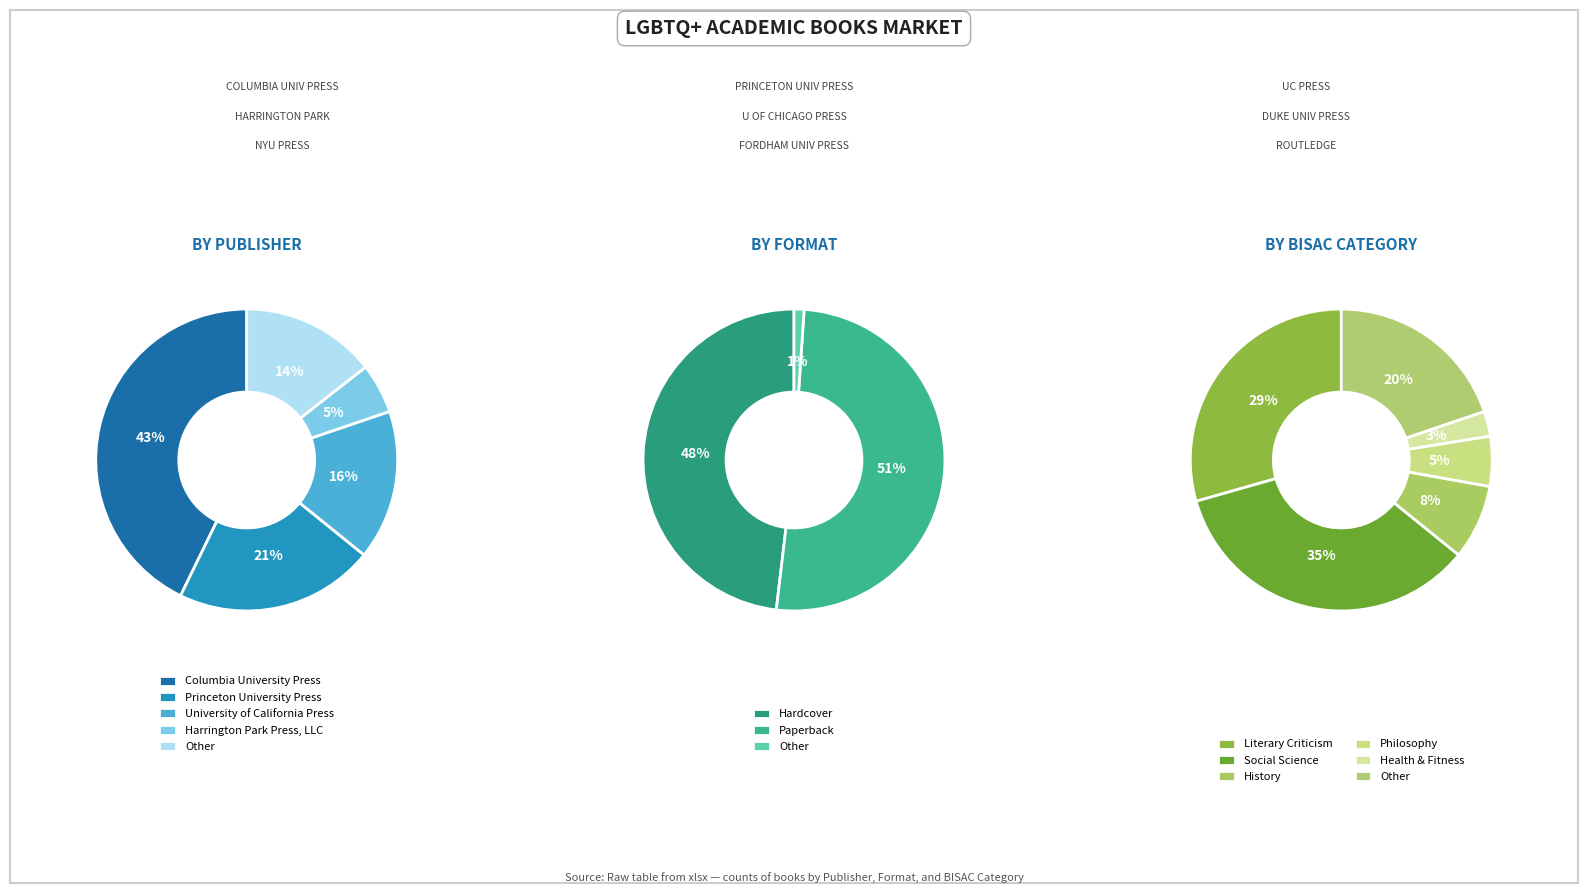

To the nearest percent, what portion does Harrington Park Press, LLC represent?

5%